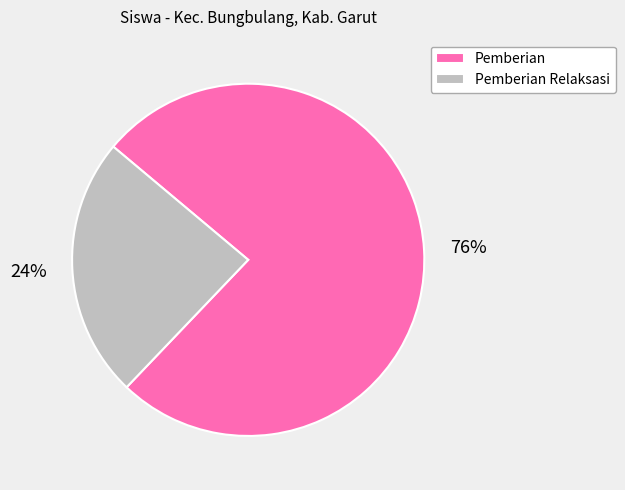

Between Pemberian and Pemberian Relaksasi, which is larger?

Pemberian